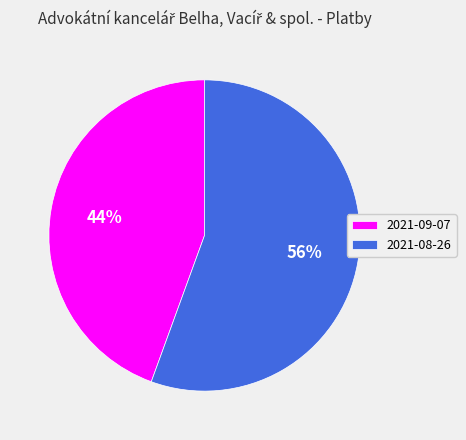

To the nearest percent, what percentage of the pie is 2021-08-26?

56%